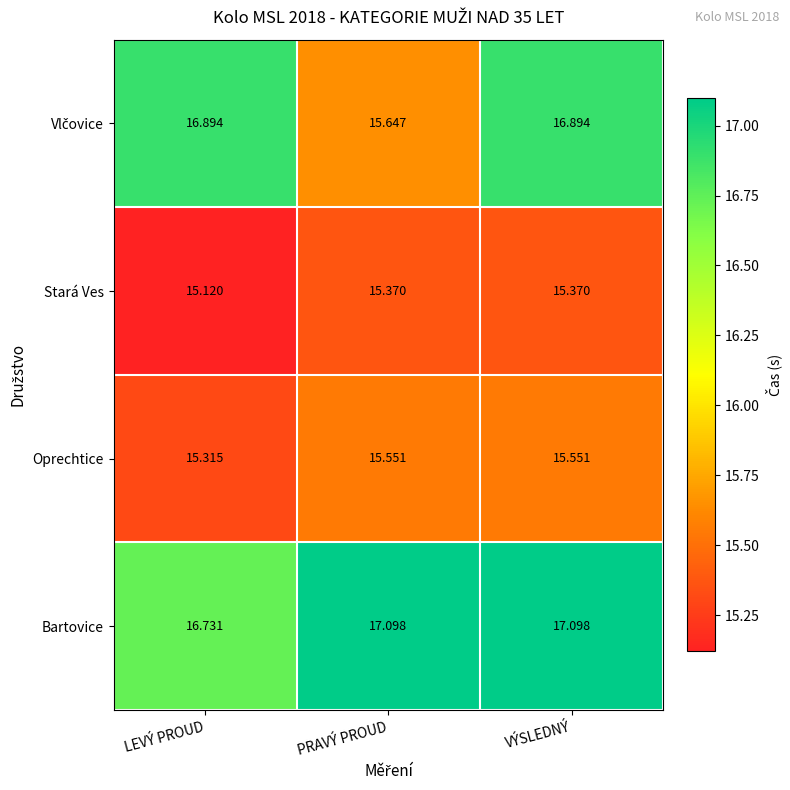

At which category is the sum across all series the highest?

VÝSLEDNÝ